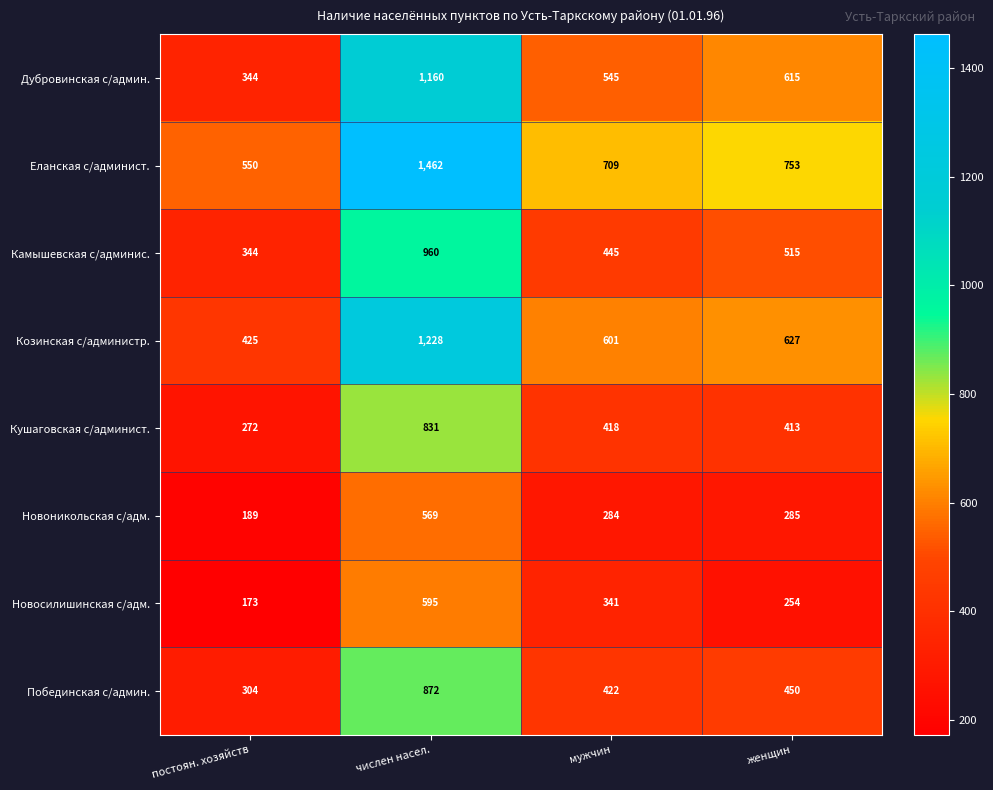

What is the spread (max minus min) of values at числен насел.?

893